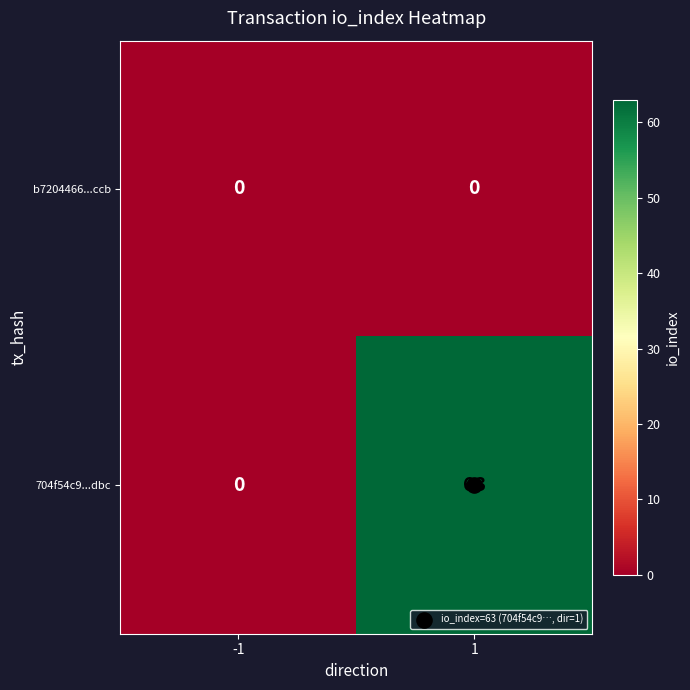

Rank the series by their maximum value, from highest to lowest.

704f54c9...dbc, b7204466...ccb